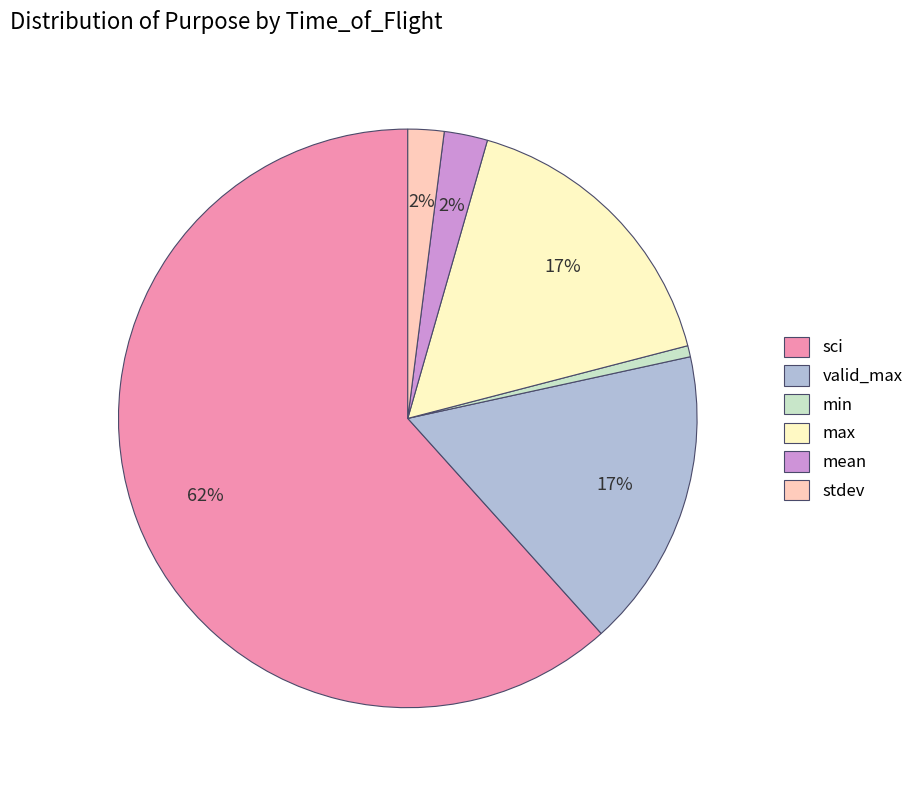

Does any single category account for the majority?

Yes